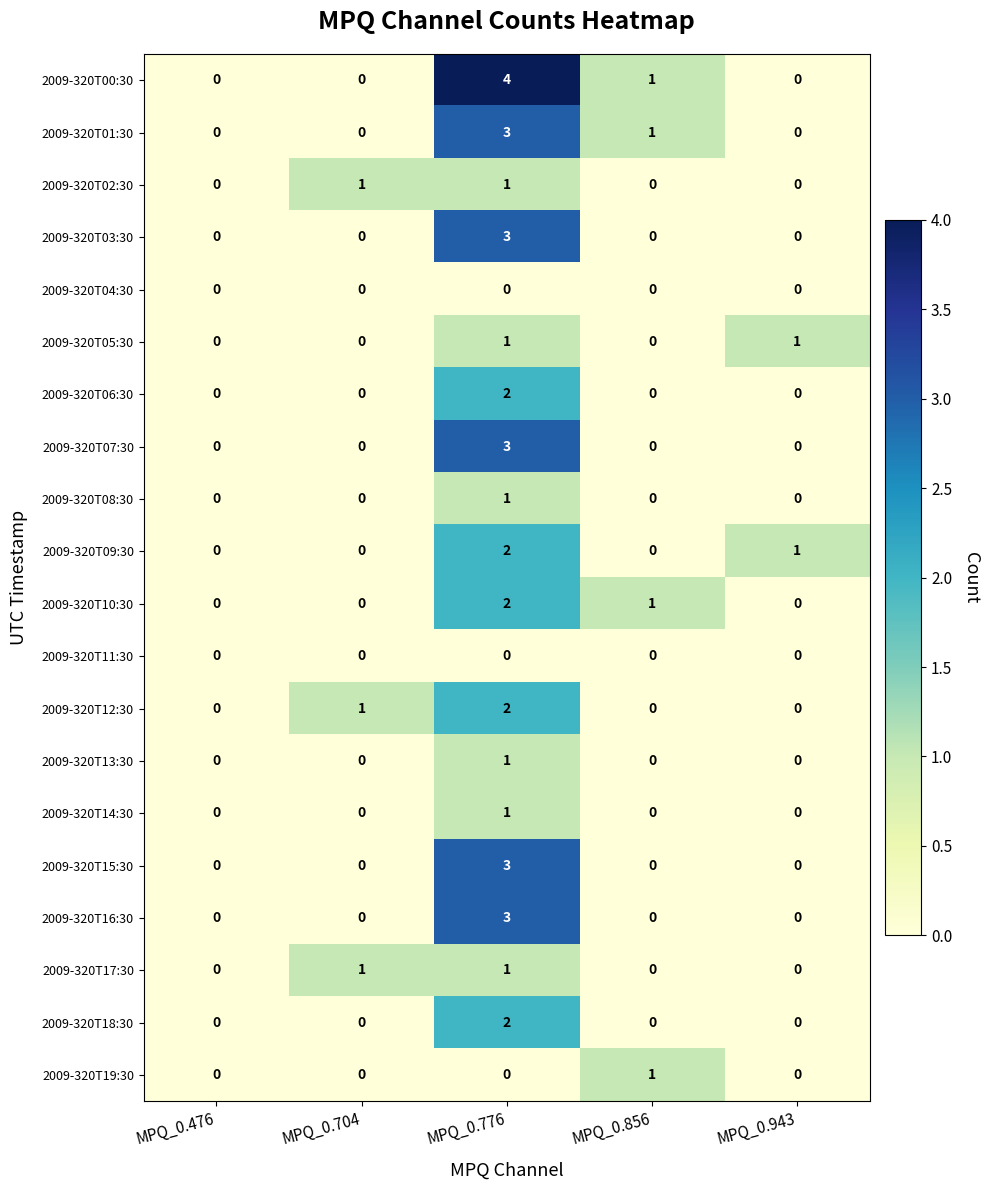

What is the spread (max minus min) of values at MPQ_0.943?

1